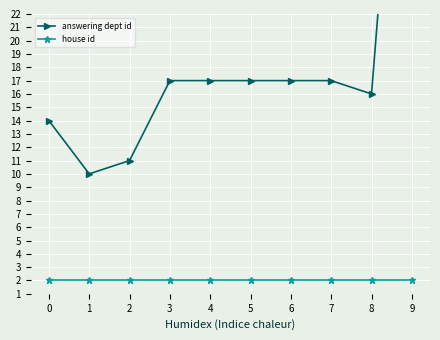

Is the value of house id at 0 greater than the value of answering dept id at 1?

No